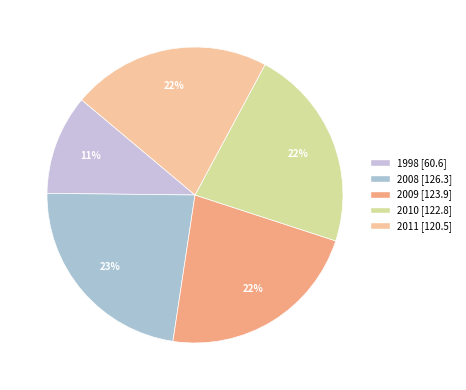

Count the number of slices in the pie.

5